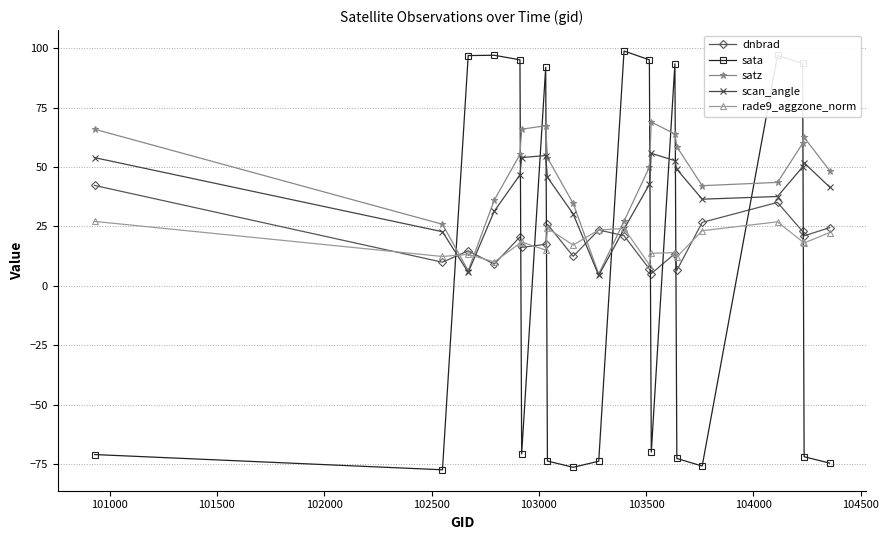

List the series in order of their peak value, highest first.

sata, satz, scan_angle, dnbrad, rade9_aggzone_norm